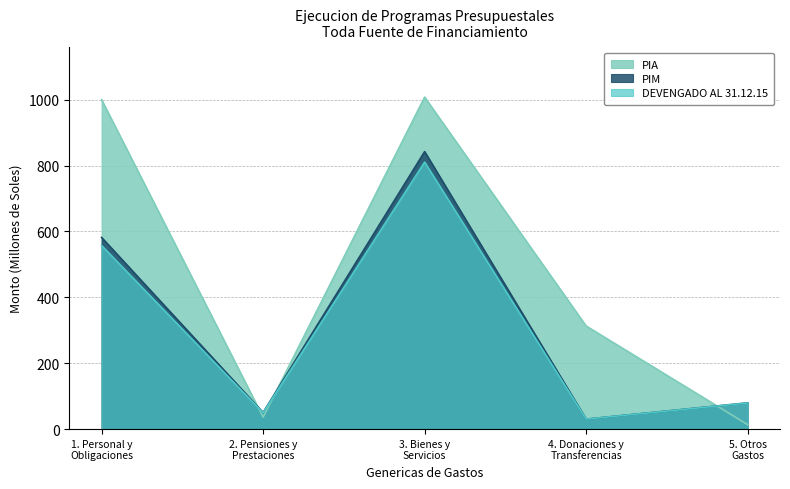

At how many categories does at least one series exceed 352?

2